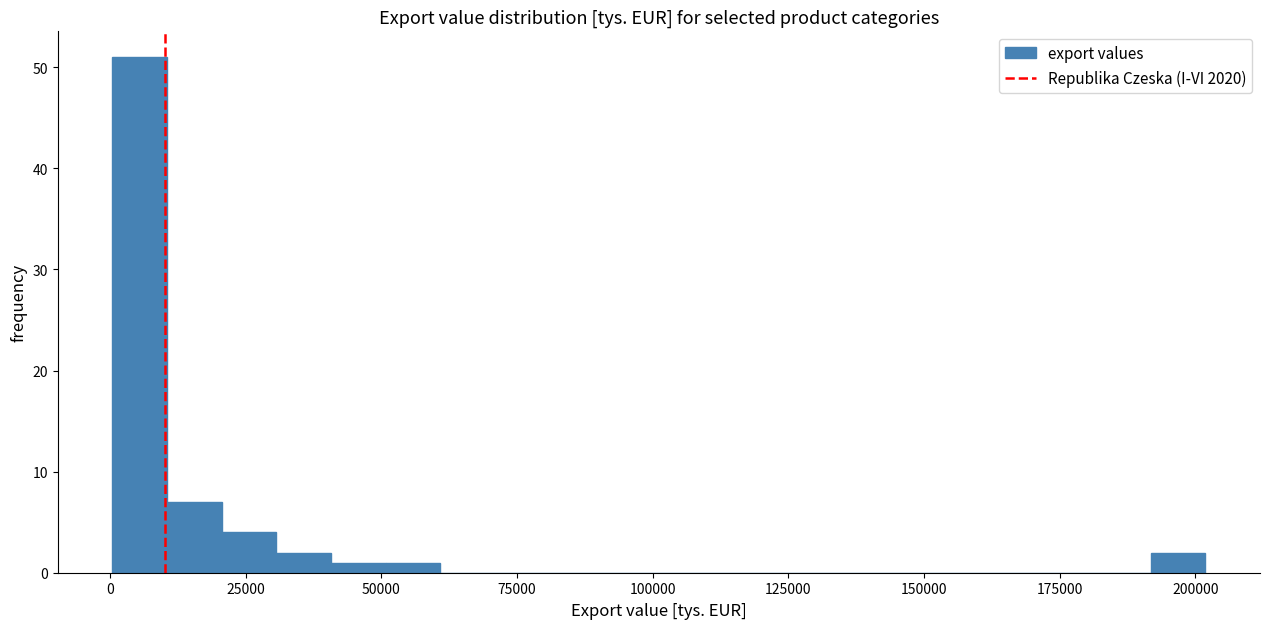

Around what value on the x-axis is the tallest bar? Give the approximate position of its centre, as read against the axis.

5000